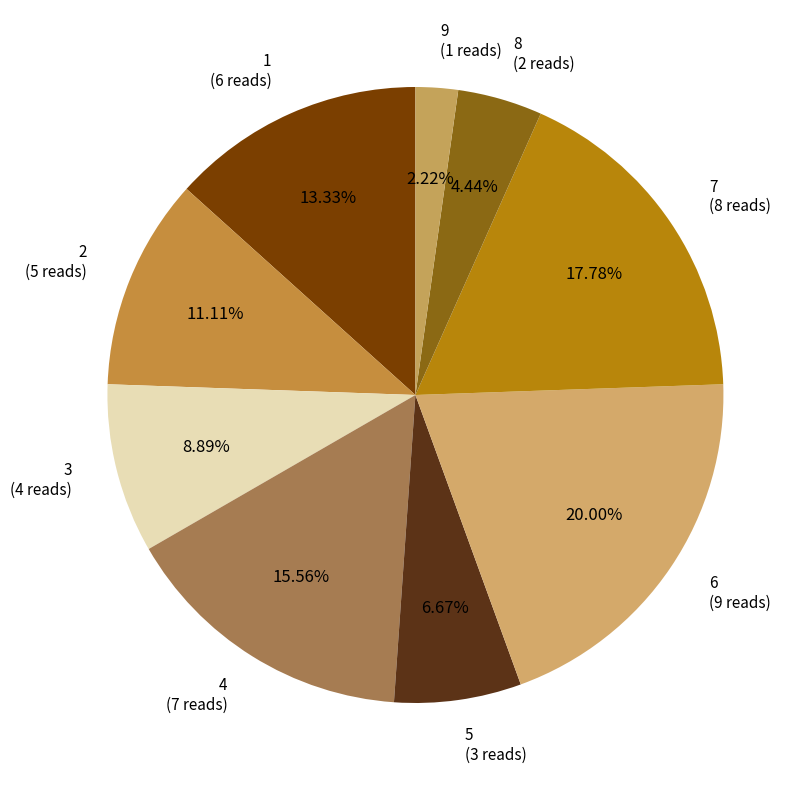

To the nearest percent, what is the difference between the largest and smallest slice percentages?

18%